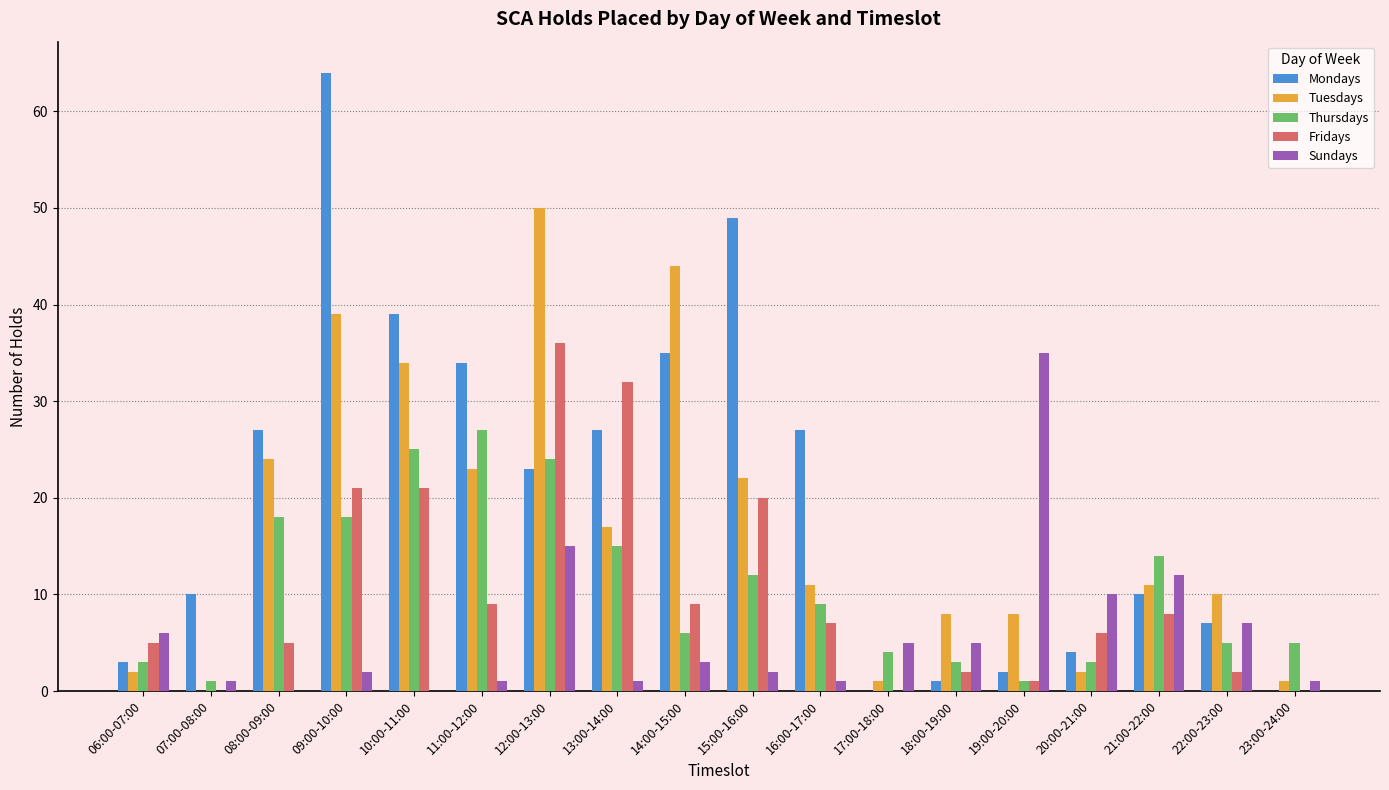

What is the greatest value displayed?

64